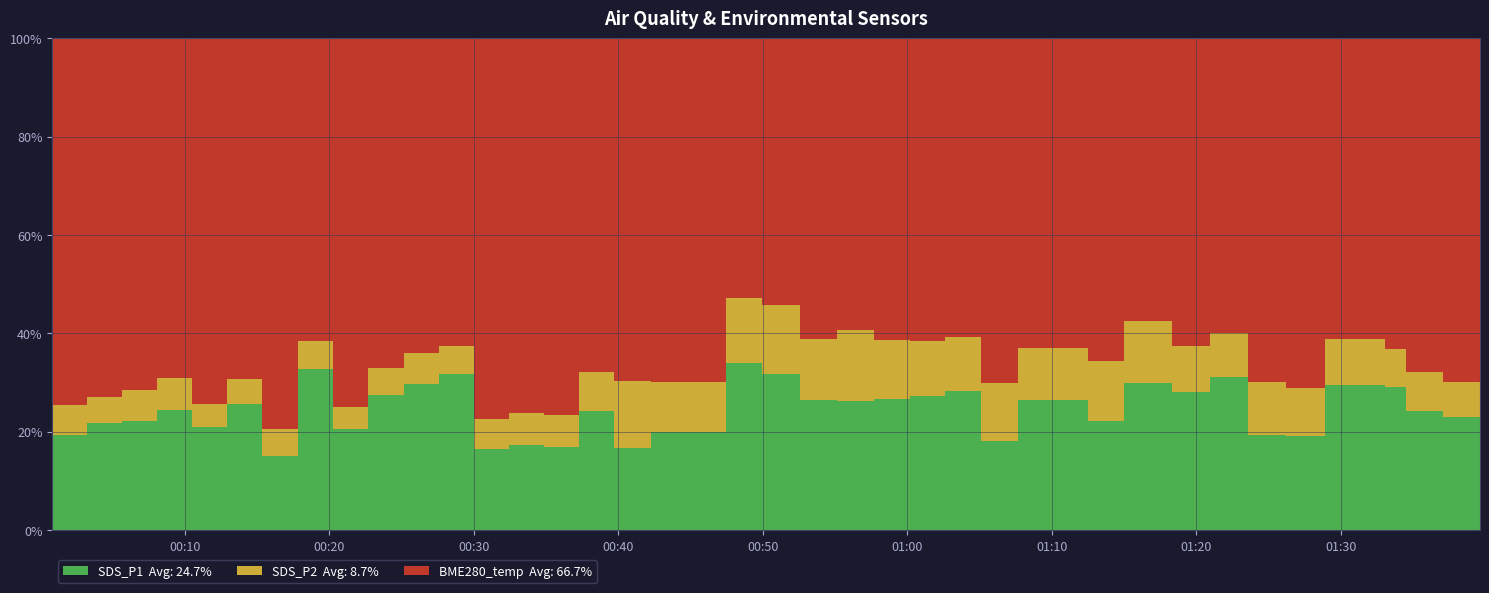

Reading left to right, list all the values displayed in this chart.

SDS_P1: 0=3.9	1=4.5	2=4.7	3=5.3	4=4.2	5=5.5	6=2.9	7=7.9	8=4.1	9=6.2	10=7.0	11=7.7	12=3.2	13=3.4	14=3.3	15=5.3	16=3.6	17=4.3	18=9.8	19=8.9	20=6.7	21=6.8	22=6.8	23=6.9	24=7.3	25=4.0	26=6.6	27=5.4	28=8.3	29=7.1	30=8.2	31=4.4	32=4.2	33=7.7	34=7.3	35=5.7	36=5.2	37=8.3
SDS_P2: 0=1.2	1=1.1	2=1.3	3=1.4	4=0.9	5=1.1	6=1.0	7=1.4	8=0.9	9=1.2	10=1.5	11=1.4	12=1.2	13=1.3	14=1.3	15=1.7	16=2.9	17=2.2	18=3.8	19=3.9	20=3.1	21=3.7	22=3.0	23=2.8	24=2.8	25=2.6	26=2.6	27=3.0	28=3.5	29=2.4	30=2.4	31=2.5	32=2.2	33=2.4	34=1.9	35=1.8	36=1.6	37=1.7
BME280_temperature: 0=14.9	1=14.9	2=15.0	3=15.0	4=14.9	5=14.9	6=14.9	7=14.9	8=15.0	9=15.1	10=15.0	11=15.0	12=15.0	13=15.0	14=15.0	15=15.0	16=15.0	17=15.0	18=15.2	19=15.3	20=15.4	21=15.4	22=15.5	23=15.6	24=15.7	25=15.7	26=15.8	27=15.8	28=15.8	29=15.8	30=15.8	31=15.8	32=15.8	33=15.9	34=15.9	35=15.9	36=15.9	37=15.9